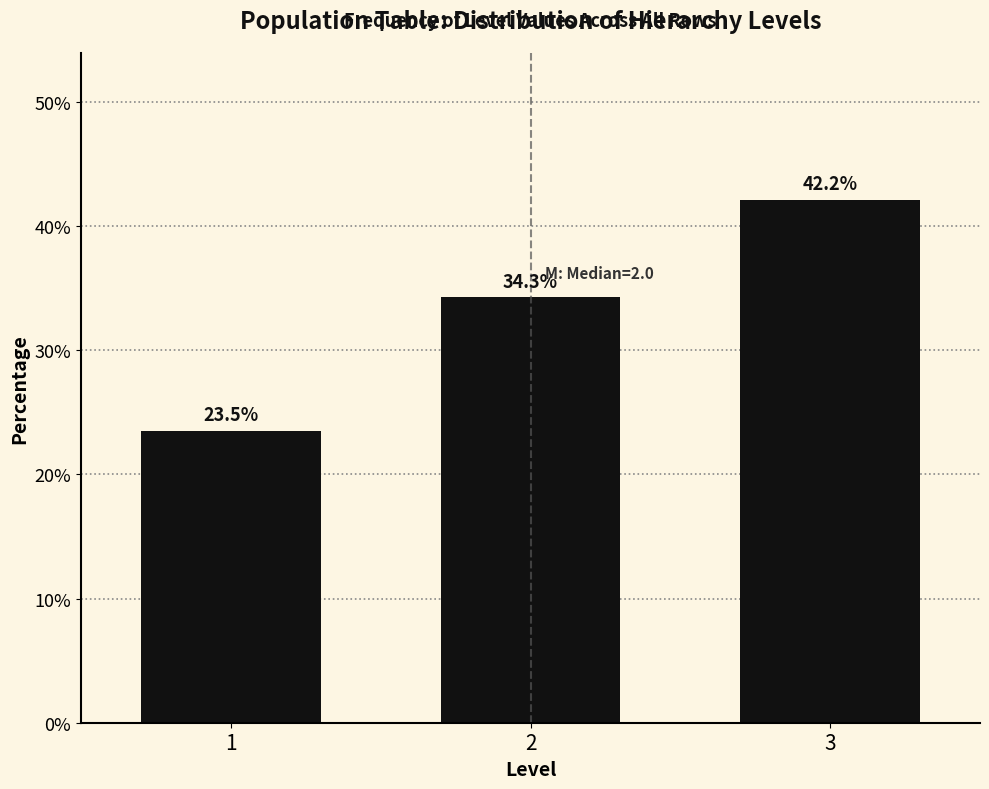

Reading right to left, transcribe all the data shown in this chart.

42.2	34.3	23.5